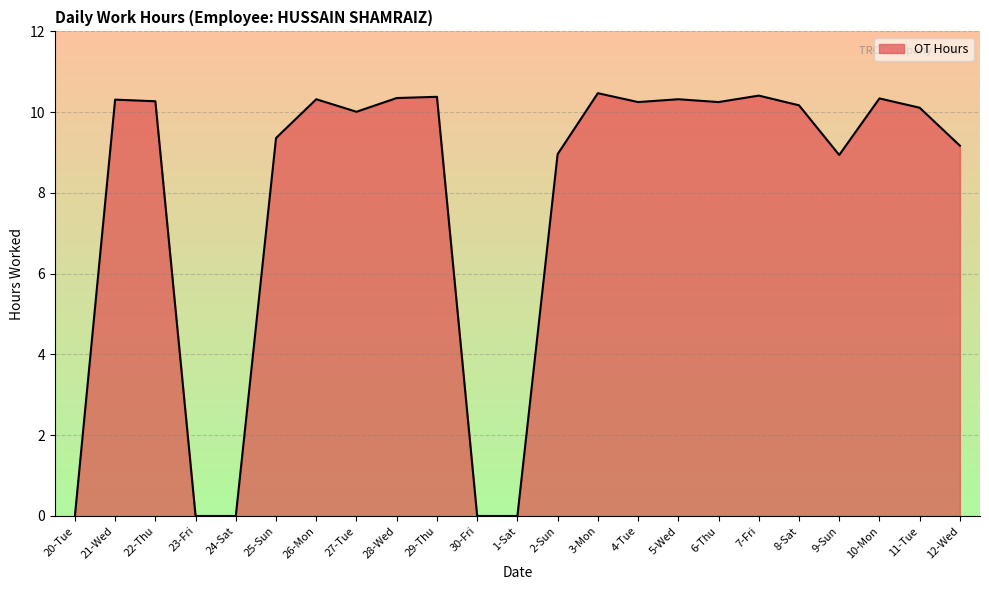

What is the maximum value shown in the chart?

10.5